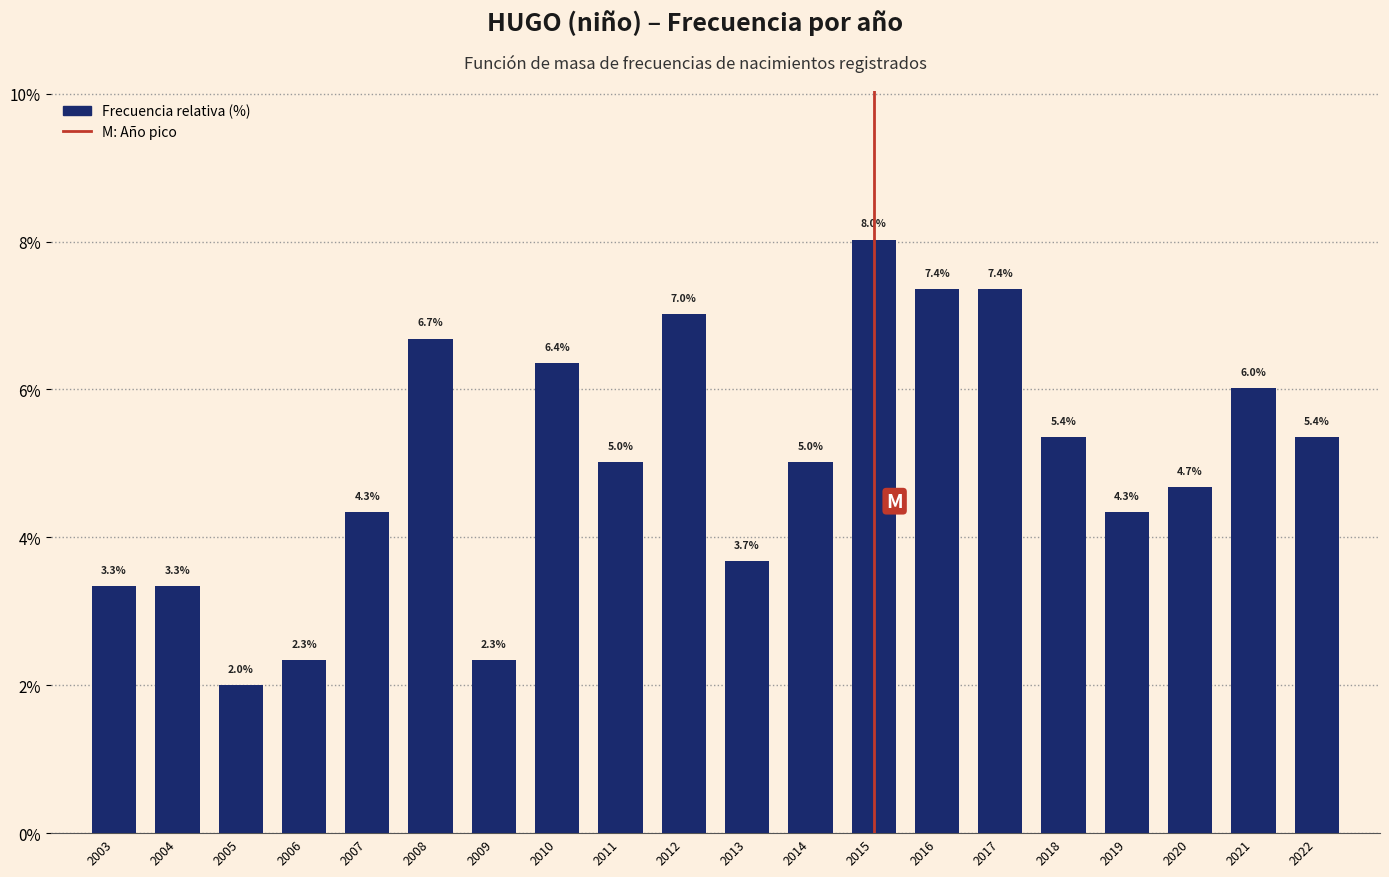

Reading right to left, what are all the values shown in this chart?

5.4	6.0	4.7	4.3	5.4	7.4	7.4	8.0	5.0	3.7	7.0	5.0	6.4	2.3	6.7	4.3	2.3	2.0	3.3	3.3